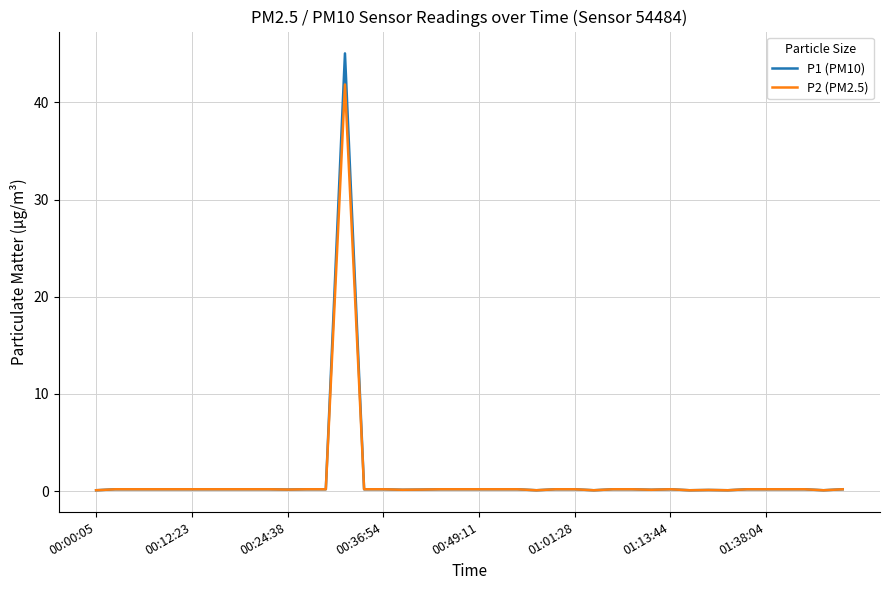

Rank the series by their maximum value, from lowest to highest.

P2 (PM2.5), P1 (PM10)